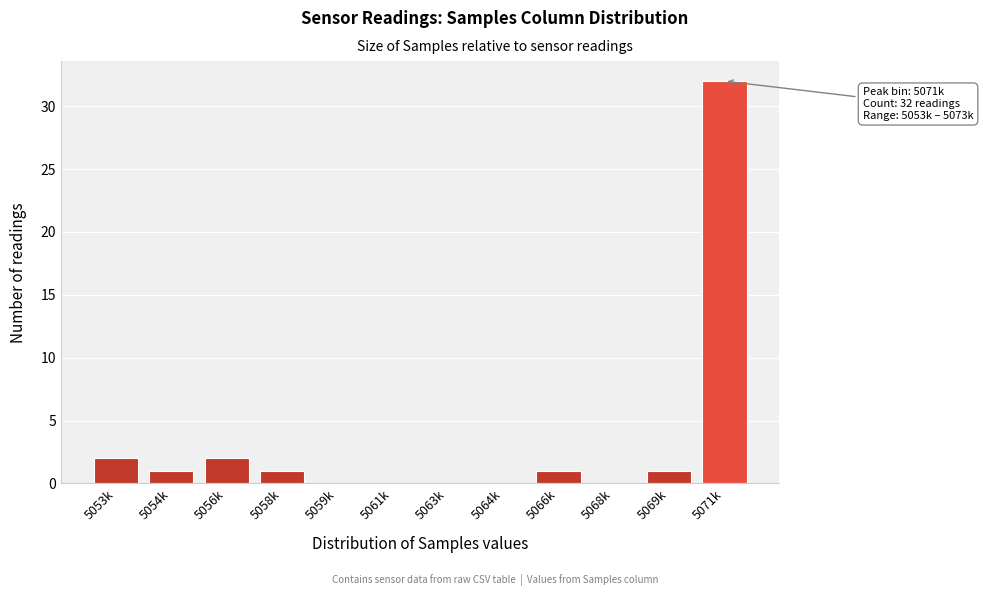

Reading left to right, what are all the values shown in this chart?

5053k=2	5054k=1	5056k=2	5058k=1	5059k=0	5061k=0	5063k=0	5064k=0	5066k=1	5068k=0	5069k=1	5071k=32